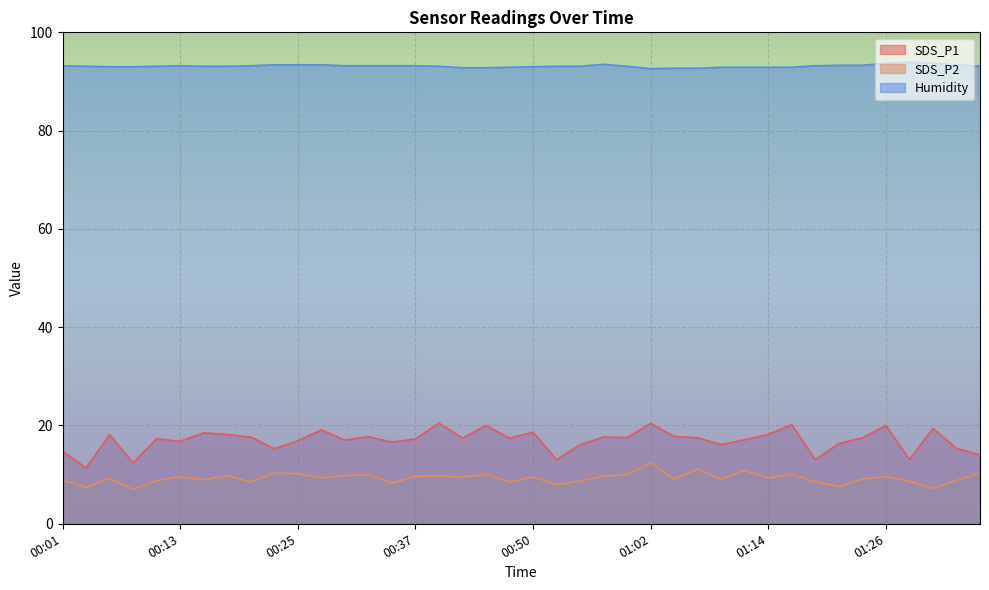

True or false: Humidity and SDS_P1 cross at least once.

False